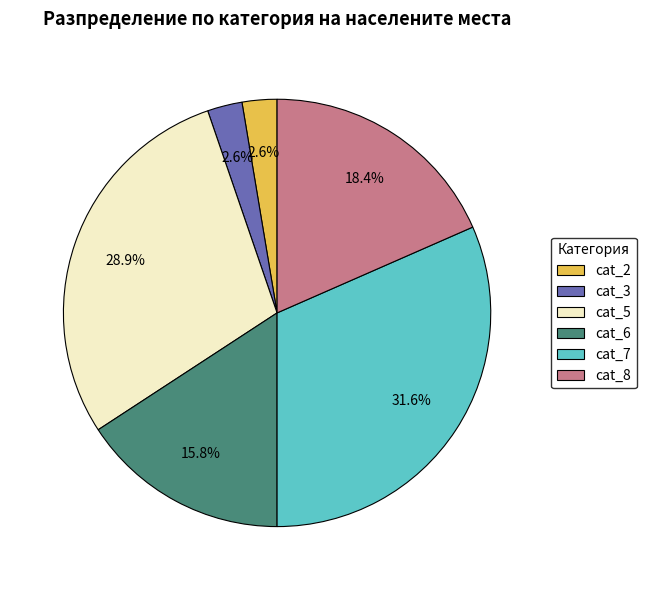

How many slices are in this pie chart?

6